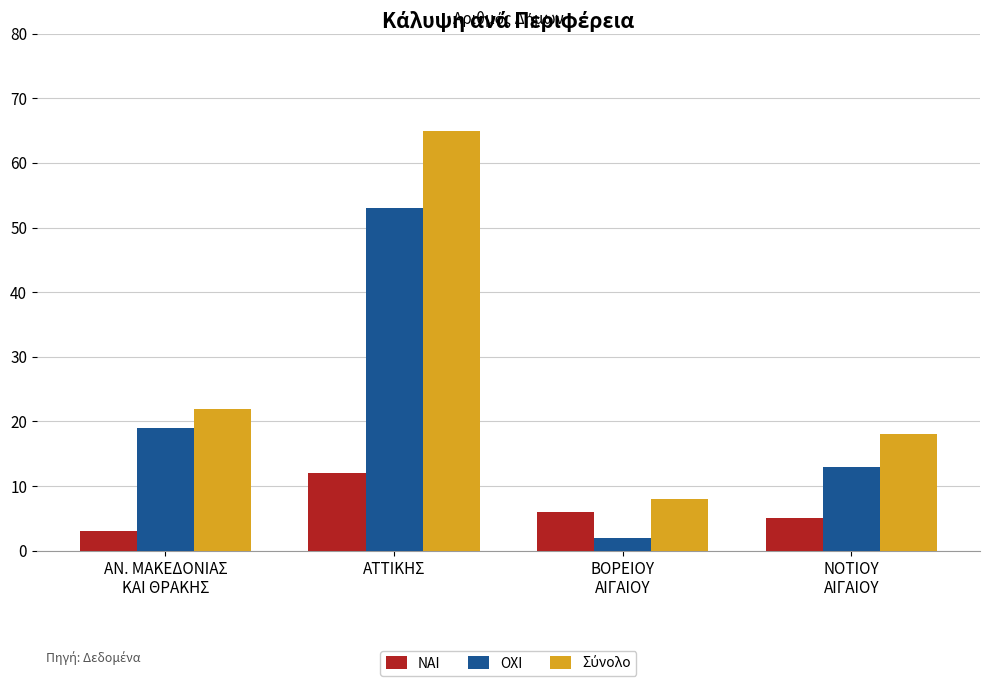

What is the difference between the maximum and minimum values in the ΟΧΙ series?

51